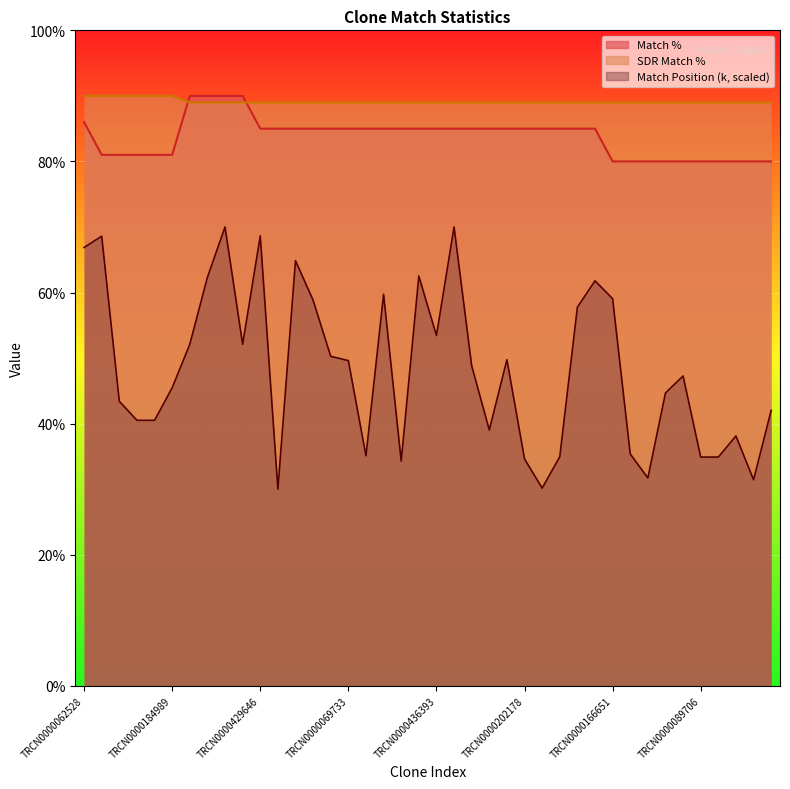

Between TRCN0000062528 and TRCN0000202094, which series saw the biggest shift?

Match Position (k)